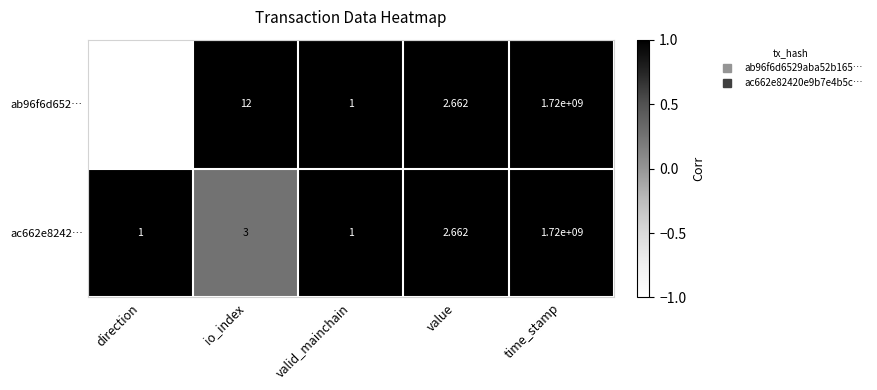

At which category is the sum across all series the highest?

time_stamp